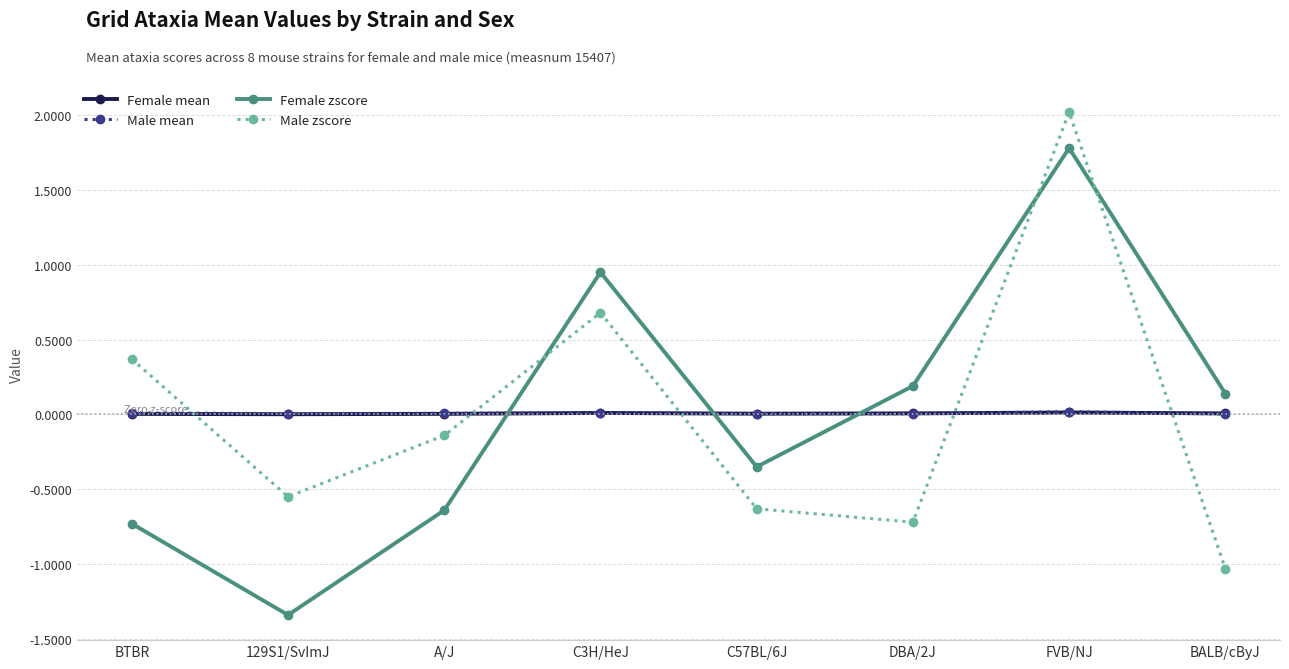

What is the maximum value shown in the chart?

2.0